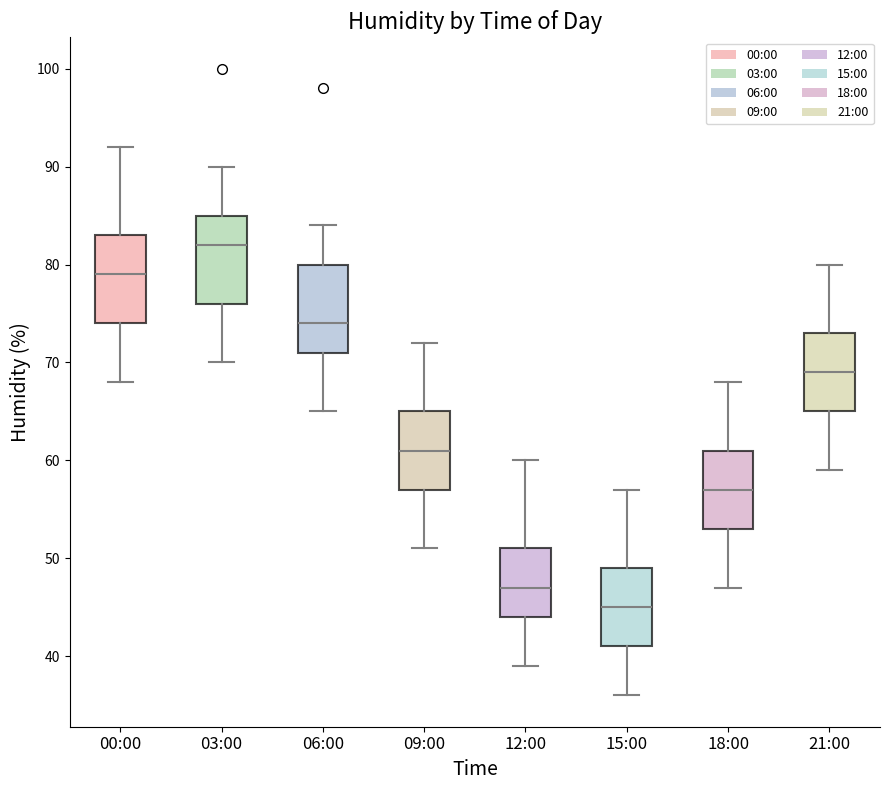

Where does the median line of the box for 15:00 sit on the y-axis? The values are not printed on the chart, so give them approximately, as read against the axis.

45